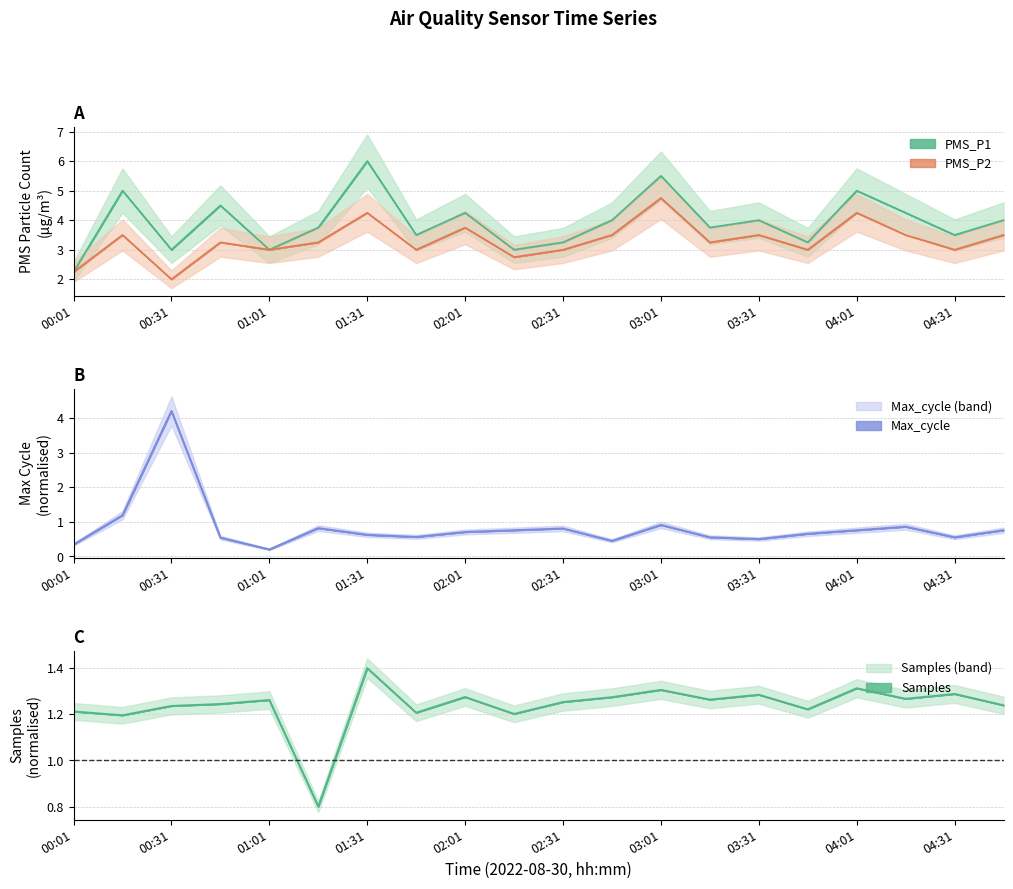

Which series has the largest total across all categories?

PMS_P1